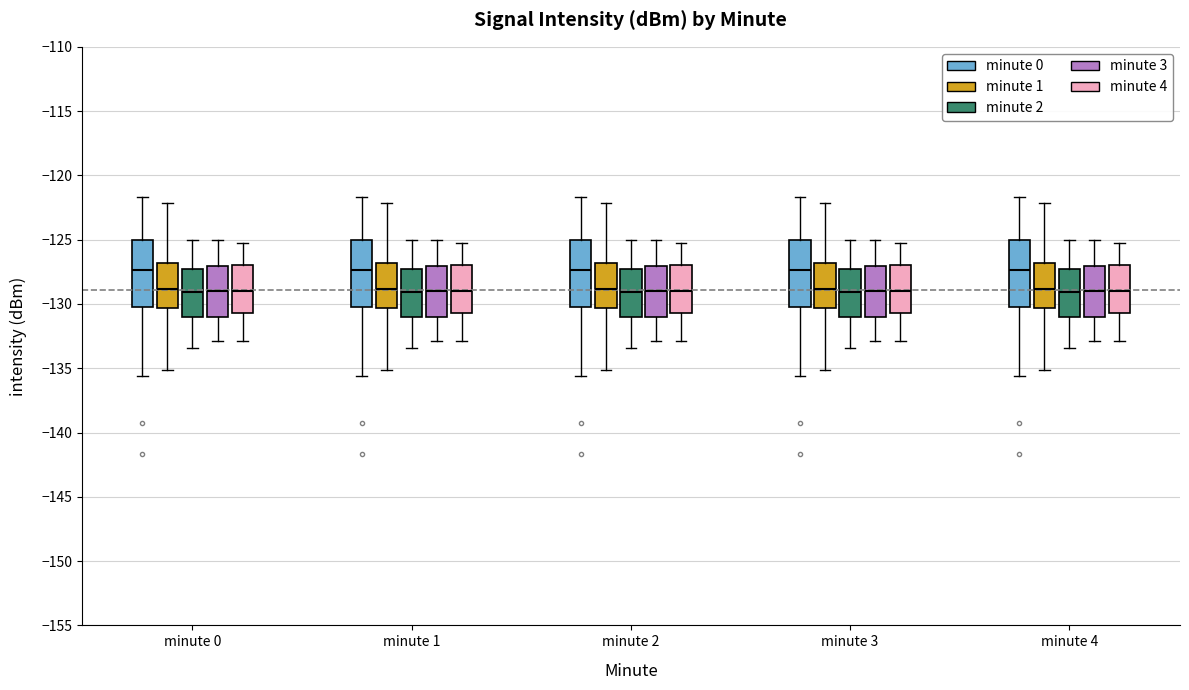

Reading left to right, read every box against the y-axis: the position of its median line, the range the box covers, and the ends of its whiskers. The values are not printed on the chart, so give them approximately, as read against the axis.

minute 0 (minute 0): median -127.5, box -130.5 to -125.0, whiskers -135.5 to -121.5
minute 0 (minute 1): median -129.0, box -130.5 to -127.0, whiskers -135.0 to -122.0
minute 0 (minute 2): median -129.0, box -131.0 to -127.5, whiskers -133.5 to -125.0
minute 0 (minute 3): median -129.0, box -131.0 to -127.0, whiskers -133.0 to -125.0
minute 0 (minute 4): median -129.0, box -130.5 to -127.0, whiskers -133.0 to -125.5
minute 1 (minute 0): median -127.5, box -130.5 to -125.0, whiskers -135.5 to -121.5
minute 1 (minute 1): median -129.0, box -130.5 to -127.0, whiskers -135.0 to -122.0
minute 1 (minute 2): median -129.0, box -131.0 to -127.5, whiskers -133.5 to -125.0
minute 1 (minute 3): median -129.0, box -131.0 to -127.0, whiskers -133.0 to -125.0
minute 1 (minute 4): median -129.0, box -130.5 to -127.0, whiskers -133.0 to -125.5
minute 2 (minute 0): median -127.5, box -130.5 to -125.0, whiskers -135.5 to -121.5
minute 2 (minute 1): median -129.0, box -130.5 to -127.0, whiskers -135.0 to -122.0
minute 2 (minute 2): median -129.0, box -131.0 to -127.5, whiskers -133.5 to -125.0
minute 2 (minute 3): median -129.0, box -131.0 to -127.0, whiskers -133.0 to -125.0
minute 2 (minute 4): median -129.0, box -130.5 to -127.0, whiskers -133.0 to -125.5
minute 3 (minute 0): median -127.5, box -130.5 to -125.0, whiskers -135.5 to -121.5
minute 3 (minute 1): median -129.0, box -130.5 to -127.0, whiskers -135.0 to -122.0
minute 3 (minute 2): median -129.0, box -131.0 to -127.5, whiskers -133.5 to -125.0
minute 3 (minute 3): median -129.0, box -131.0 to -127.0, whiskers -133.0 to -125.0
minute 3 (minute 4): median -129.0, box -130.5 to -127.0, whiskers -133.0 to -125.5
minute 4 (minute 0): median -127.5, box -130.5 to -125.0, whiskers -135.5 to -121.5
minute 4 (minute 1): median -129.0, box -130.5 to -127.0, whiskers -135.0 to -122.0
minute 4 (minute 2): median -129.0, box -131.0 to -127.5, whiskers -133.5 to -125.0
minute 4 (minute 3): median -129.0, box -131.0 to -127.0, whiskers -133.0 to -125.0
minute 4 (minute 4): median -129.0, box -130.5 to -127.0, whiskers -133.0 to -125.5